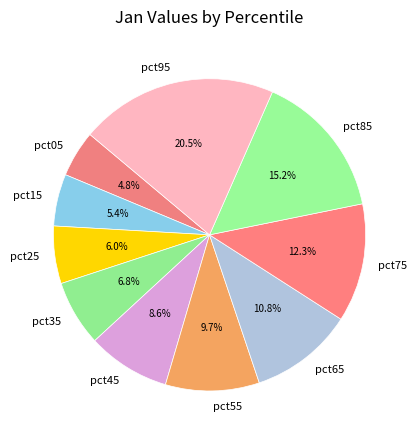

To the nearest percent, what is the combined percentage of pct75 and pct95?

33%